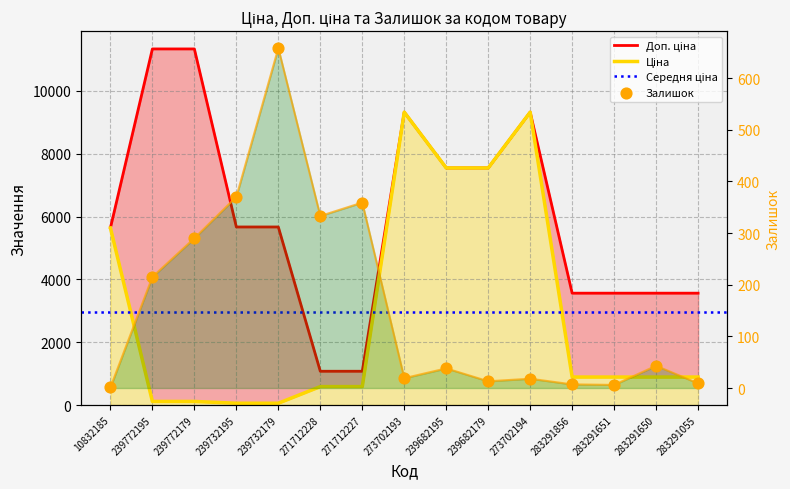

At which category is the sum across all series the highest?

273702193